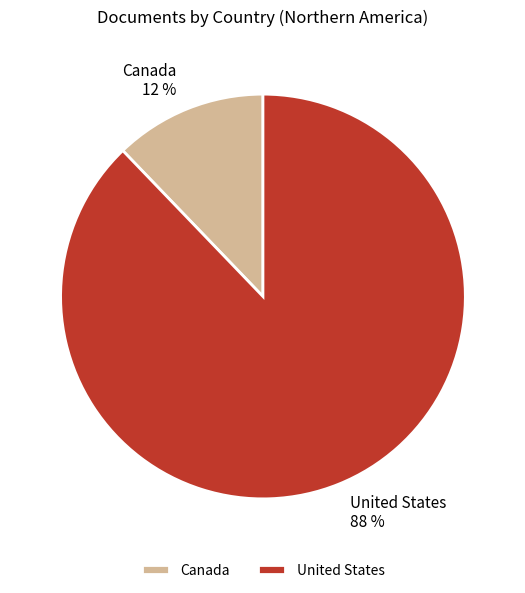

Which has a higher value, United States or Canada?

United States